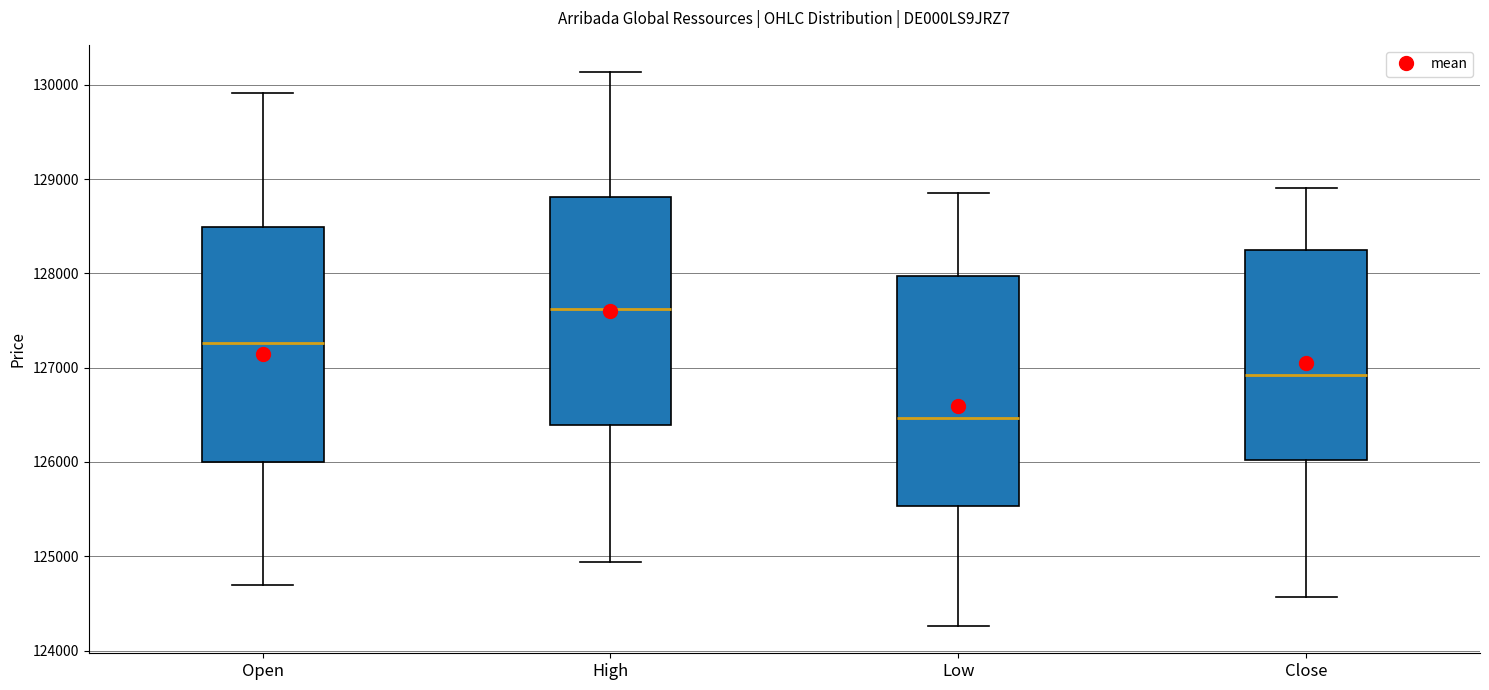

Which box's median line is the highest?

High